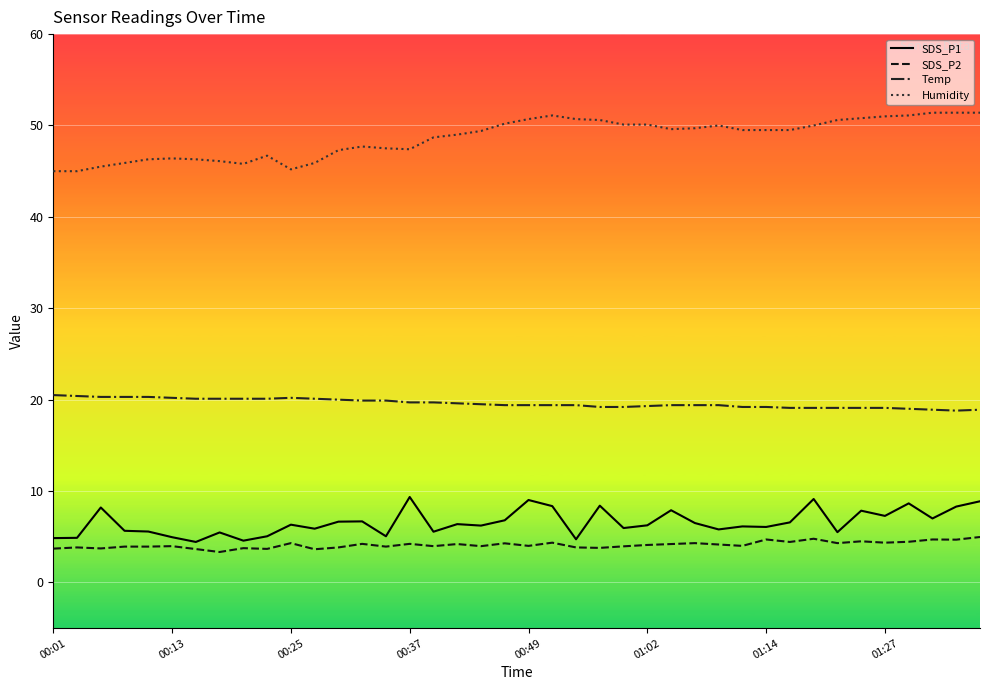

What are all the series names shown in the legend?

SDS_P1, SDS_P2, Temp, Humidity